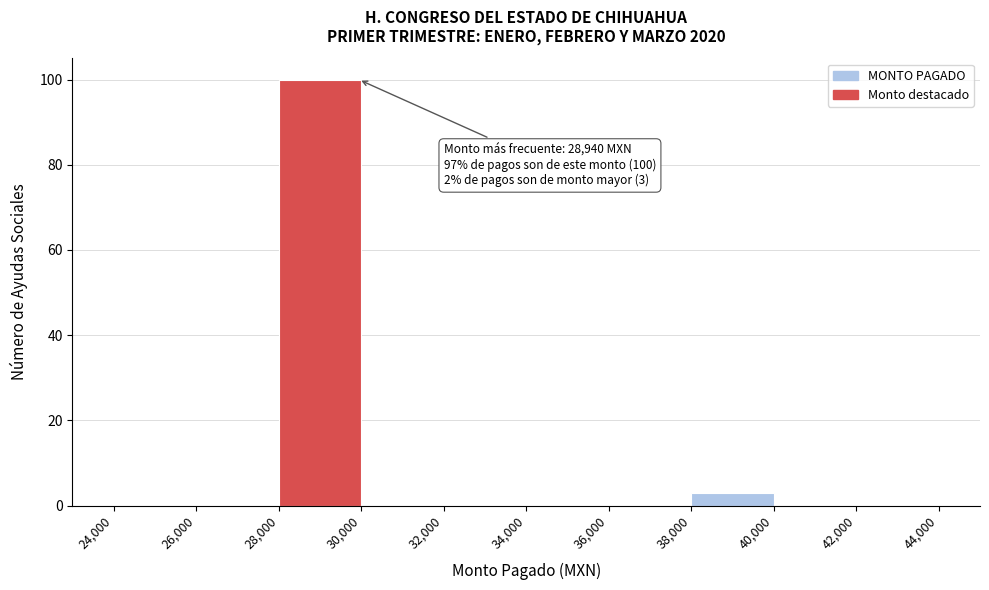

Over which range of the x-axis is the bar tallest?

28,000 to 30,000